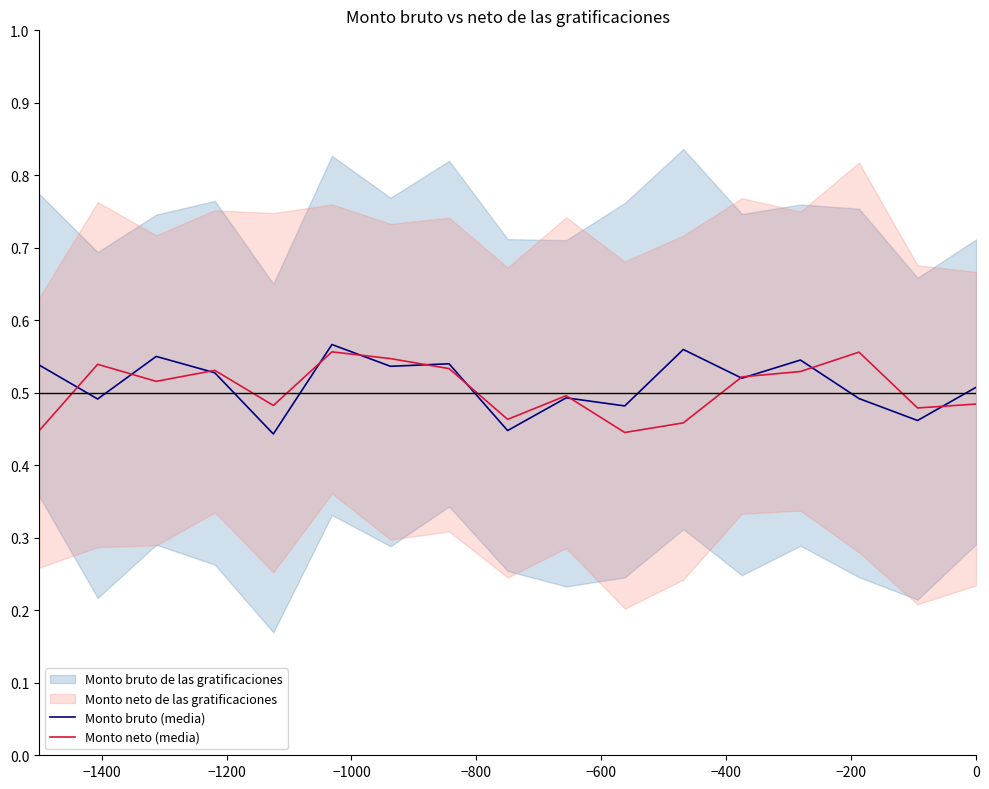

Reading left to right, list all the values displayed in this chart.

Monto bruto (media): 0.5	0.5	0.6	0.5	0.4	0.6	0.5	0.5	0.4	0.5	0.5	0.6	0.5	0.5	0.5	0.5	0.5
Monto neto (media): 0.4	0.5	0.5	0.5	0.5	0.6	0.5	0.5	0.5	0.5	0.4	0.5	0.5	0.5	0.6	0.5	0.5